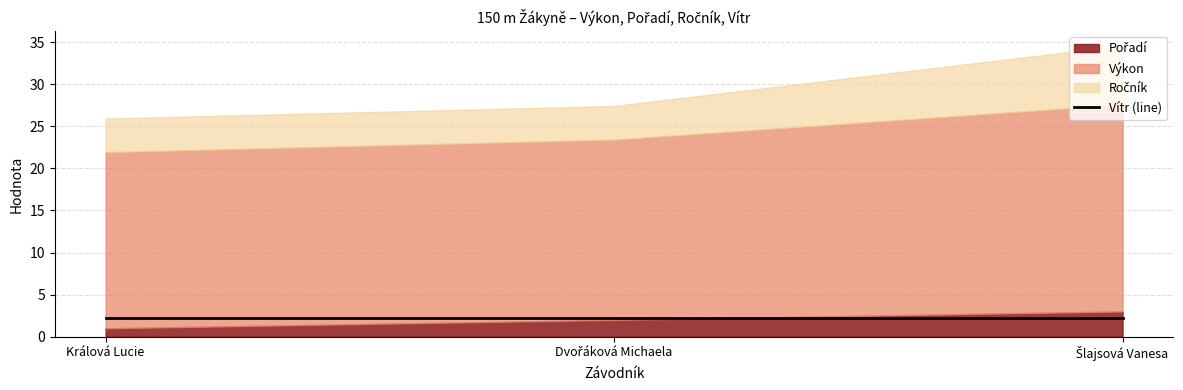

Does the chart display data point markers on the line(s)?

No